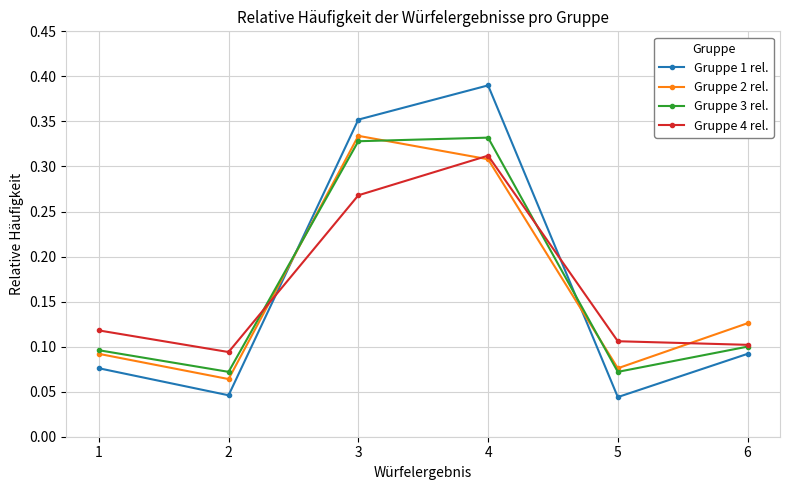

Which series changed the most between 1 and 5?

Gruppe 1 rel.